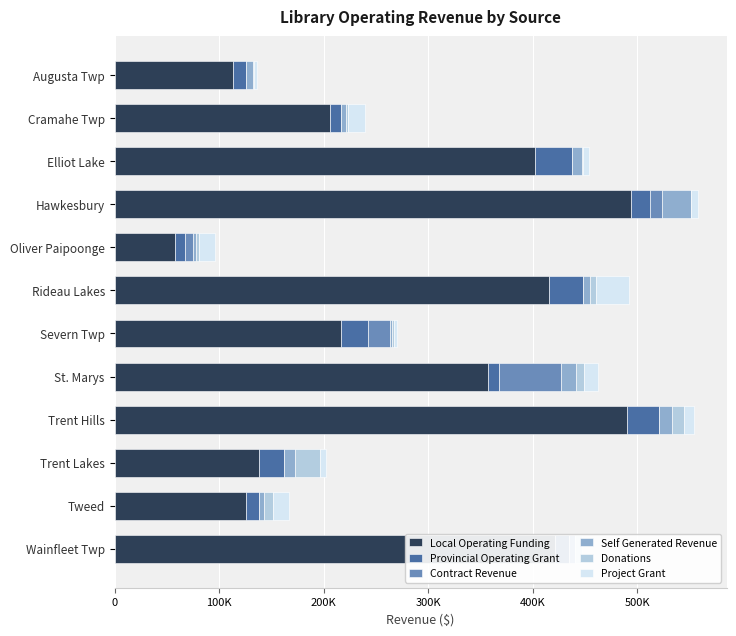

How many bars are there in each group?

6